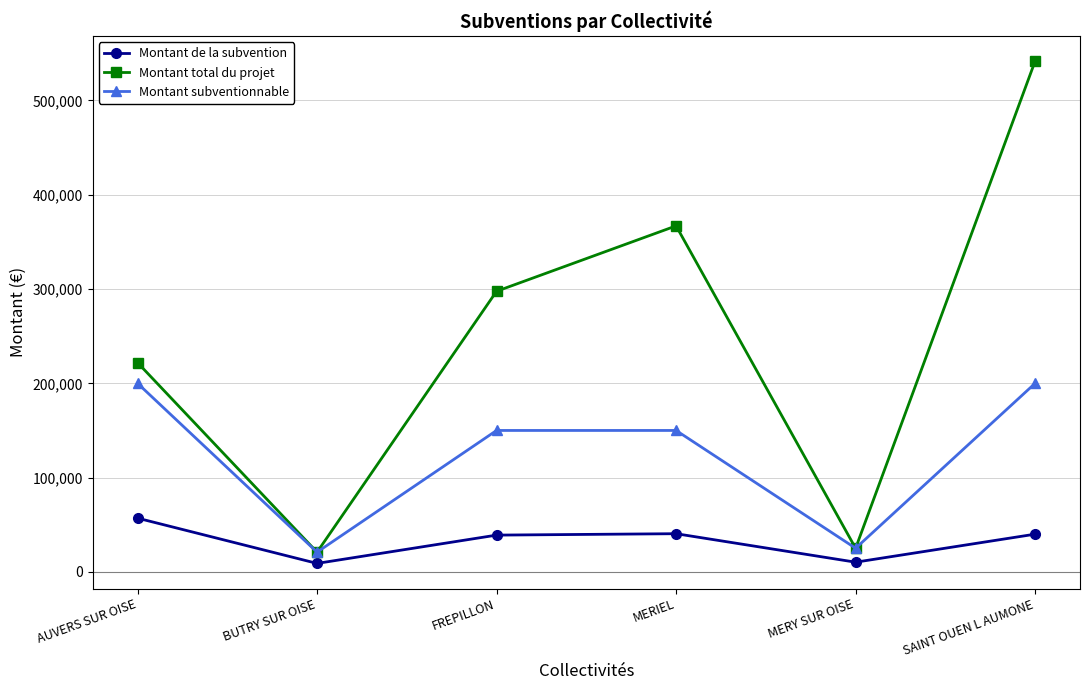

What are all the series names shown in the legend?

Montant de la subvention, Montant total du projet, Montant subventionnable